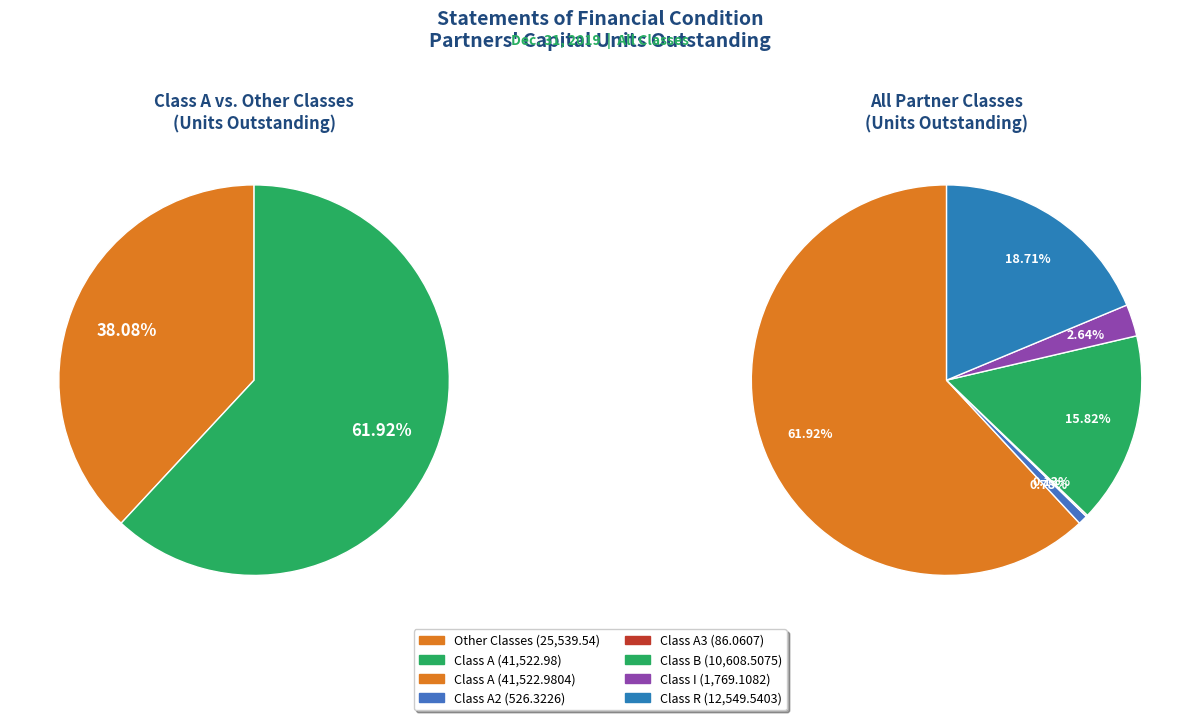

To the nearest percent, what portion does Class A2 represent?

1%